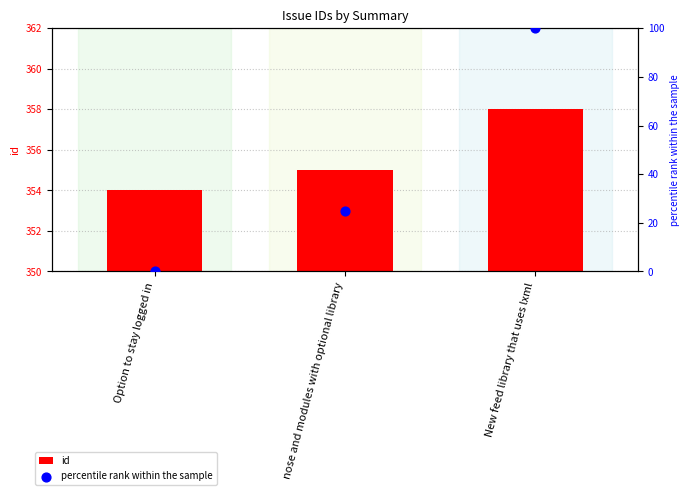

What are all the series names shown in the legend?

id, percentile rank within the sample